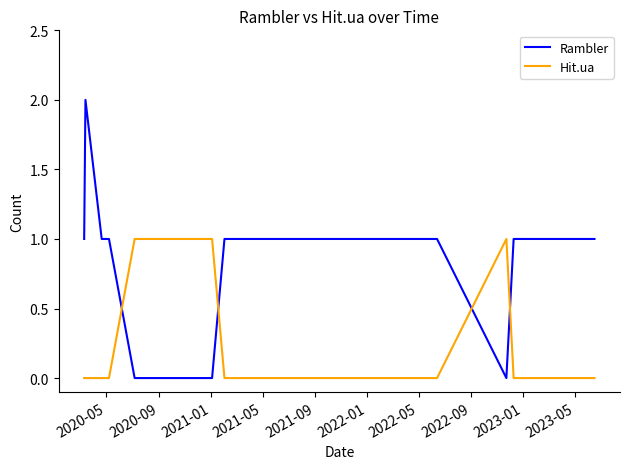

Rank the series by their maximum value, from lowest to highest.

Hit.ua, Rambler